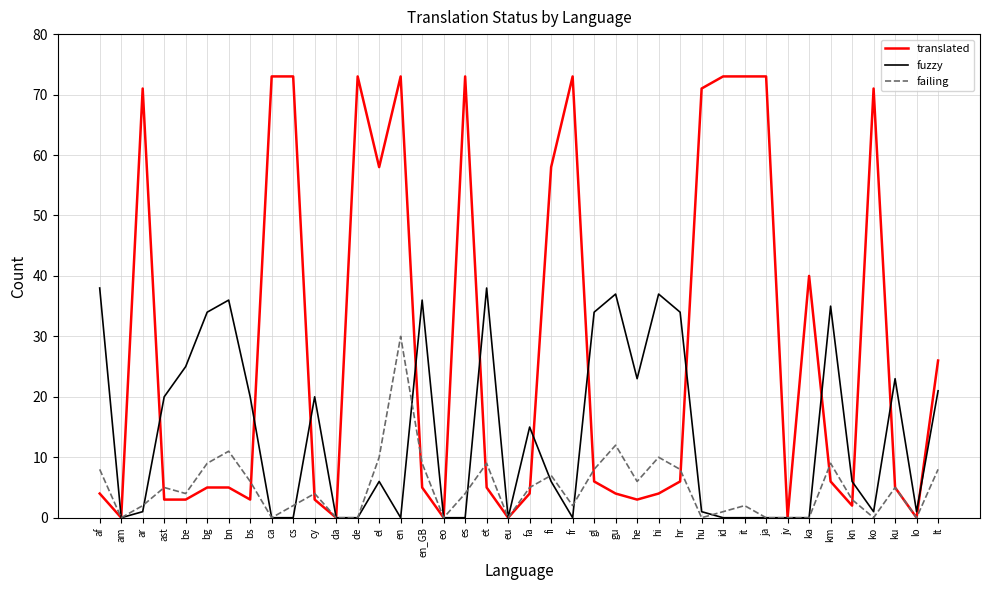

What is the spread (max minus min) of values at cy?

17